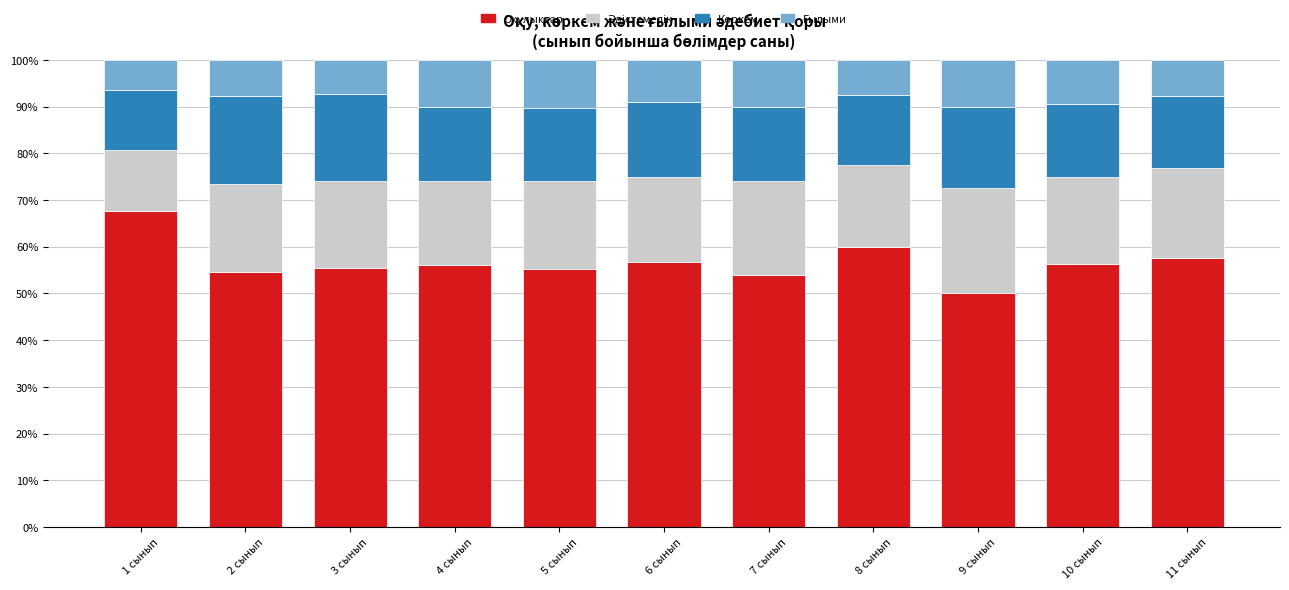

What is the total value across all series at 6 сынып?

100.0